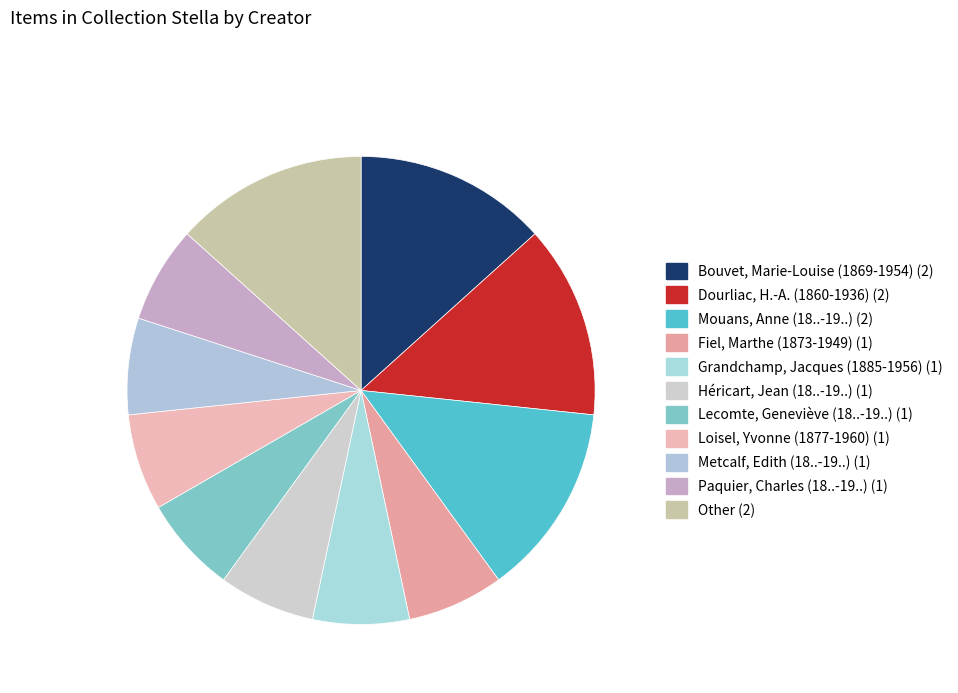

Which slice is the largest?

Bouvet, Marie-Louise (1869-1954)